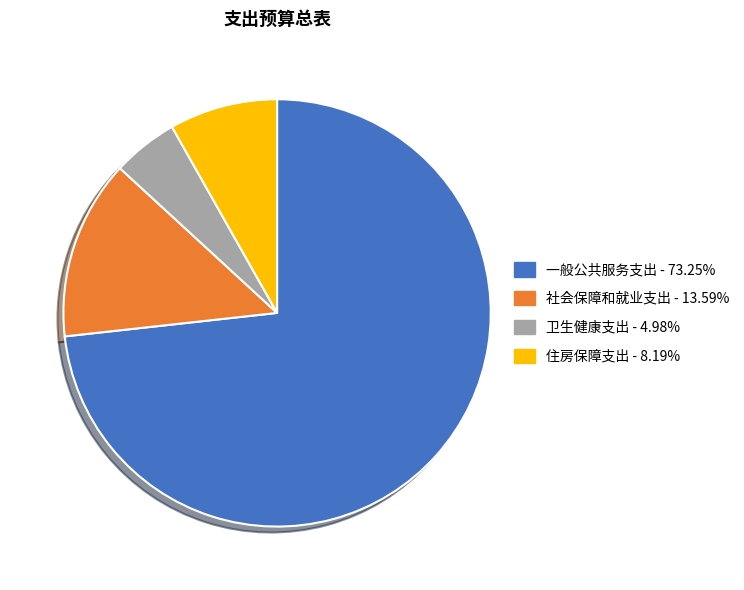

Which has a higher value, 社会保障和就业支出 or 一般公共服务支出?

一般公共服务支出